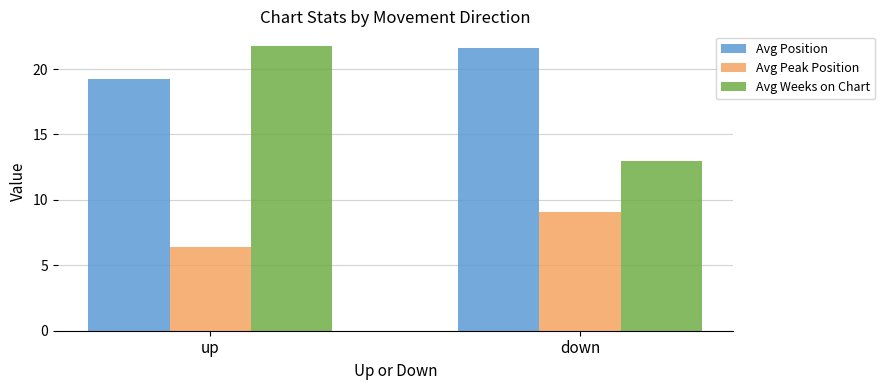

True or false: Avg Peak Position has a value of 6.4 at up.

True